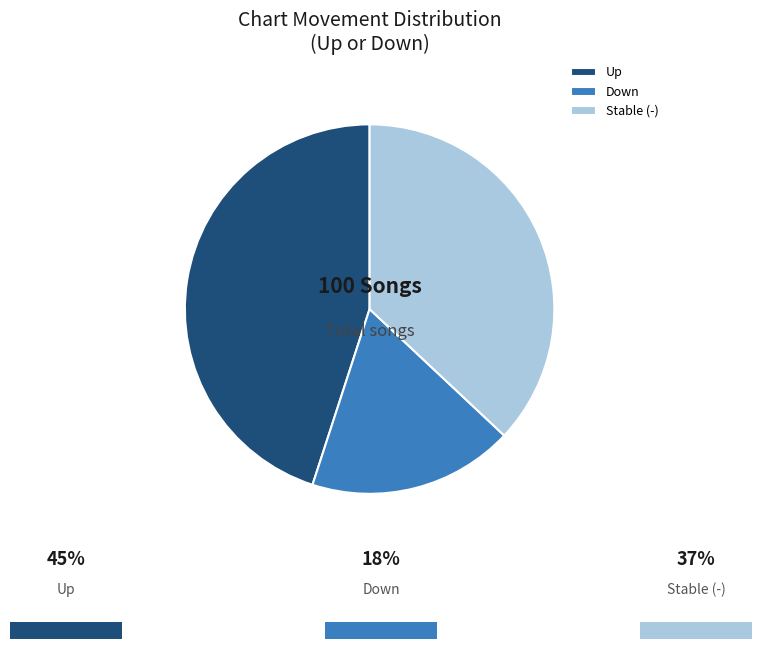

Approximately how many times larger is the value at Down compared to Stable (-)?

0.5